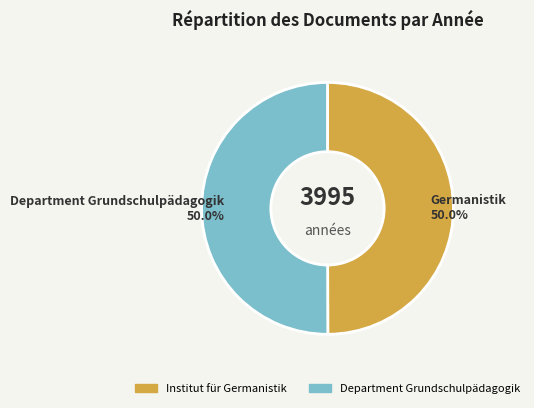

To the nearest percent, what is the combined percentage of Department Grundschulpädagogik and Institut für Germanistik?

100%